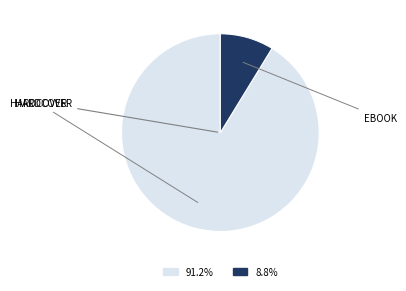

Is there a majority slice in this chart?

Yes